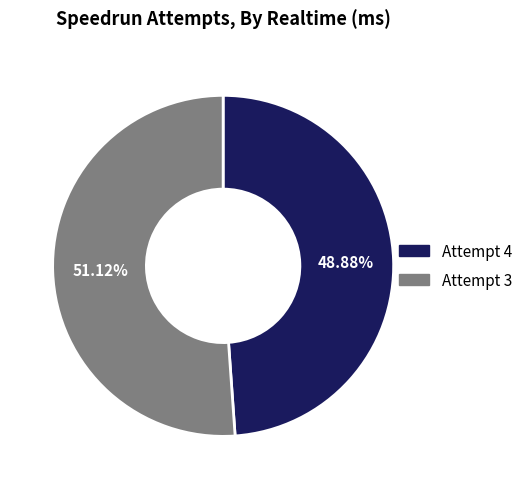

Combined, what portion of the pie is Attempt 3 and Attempt 4?

100.0%